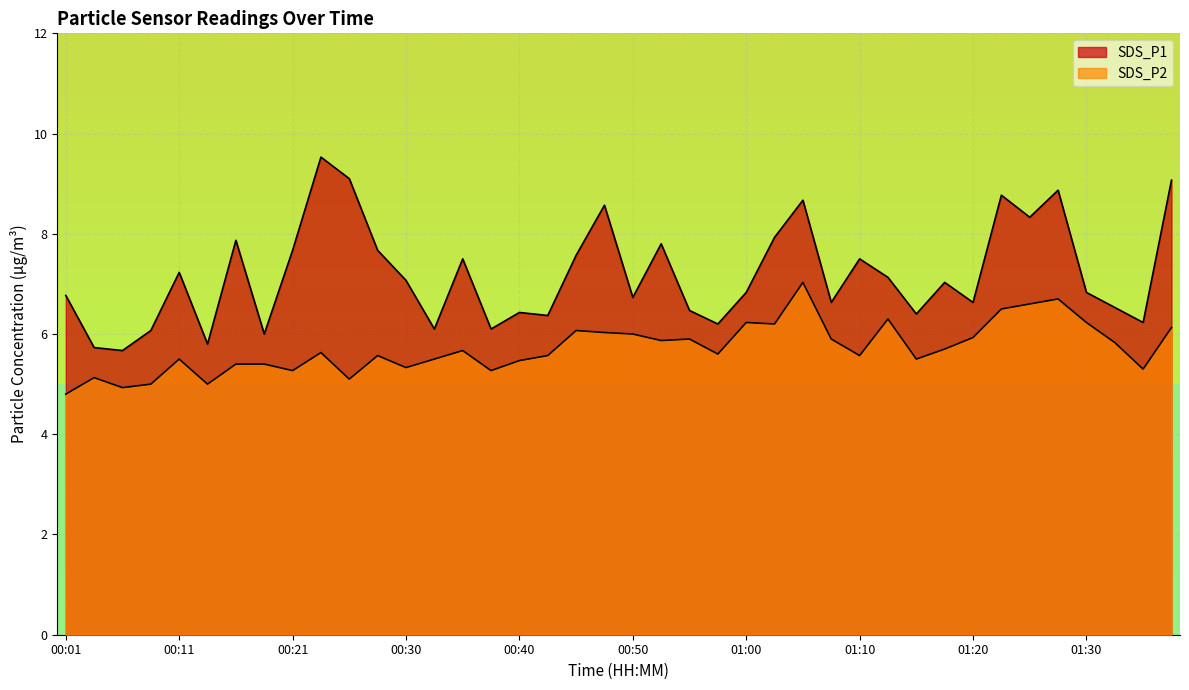

Reading left to right, list all the values displayed in this chart.

SDS_P1: 00:01=6.8	00:03=5.7	00:06=5.7	00:08=6.1	00:11=7.2	00:13=5.8	00:16=7.9	00:18=6.0	00:21=7.7	00:23=9.5	00:25=9.1	00:28=7.7	00:30=7.1	00:33=6.1	00:35=7.5	00:38=6.1	00:40=6.4	00:43=6.4	00:45=7.6	00:48=8.6	00:50=6.7	00:53=7.8	00:55=6.5	00:58=6.2	01:00=6.8	01:03=7.9	01:05=8.7	01:08=6.6	01:10=7.5	01:13=7.1	01:15=6.4	01:18=7.0	01:20=6.6	01:23=8.8	01:25=8.3	01:28=8.9	01:30=6.8	01:33=6.5	01:35=6.2	01:38=9.1
SDS_P2: 00:01=4.8	00:03=5.1	00:06=4.9	00:08=5.0	00:11=5.5	00:13=5.0	00:16=5.4	00:18=5.4	00:21=5.3	00:23=5.6	00:25=5.1	00:28=5.6	00:30=5.3	00:33=5.5	00:35=5.7	00:38=5.3	00:40=5.5	00:43=5.6	00:45=6.1	00:48=6.0	00:50=6.0	00:53=5.9	00:55=5.9	00:58=5.6	01:00=6.2	01:03=6.2	01:05=7.0	01:08=5.9	01:10=5.6	01:13=6.3	01:15=5.5	01:18=5.7	01:20=5.9	01:23=6.5	01:25=6.6	01:28=6.7	01:30=6.2	01:33=5.8	01:35=5.3	01:38=6.1